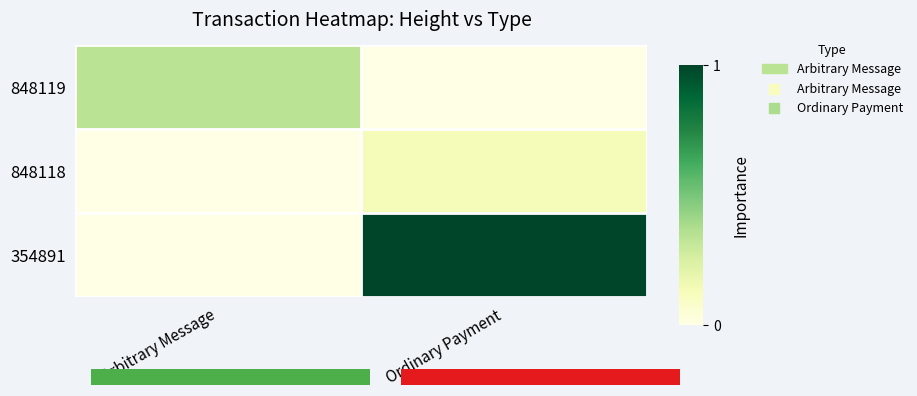

What is the sum of all 848118 values?

0.1